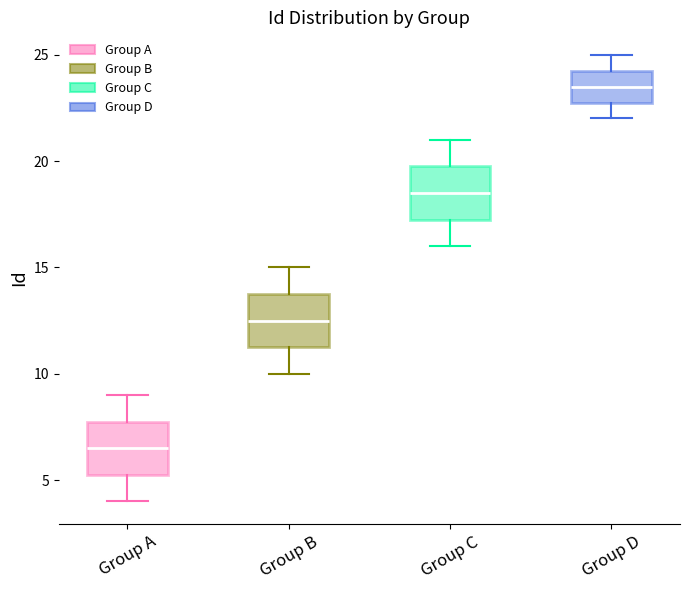

Reading left to right, transcribe this box plot: for each box, give where its median line is, the range the box spans, and where its two whiskers end, as read against the y-axis. The values are not printed on the chart, so give them approximately, as read against the axis.

Group A: median 6.5, box 5.5 to 8.0, whiskers 4.0 to 9.0
Group B: median 12.5, box 11.5 to 14.0, whiskers 10.0 to 15.0
Group C: median 18.5, box 17.5 to 20.0, whiskers 16.0 to 21.0
Group D: median 23.5, box 23.0 to 24.5, whiskers 22.0 to 25.0